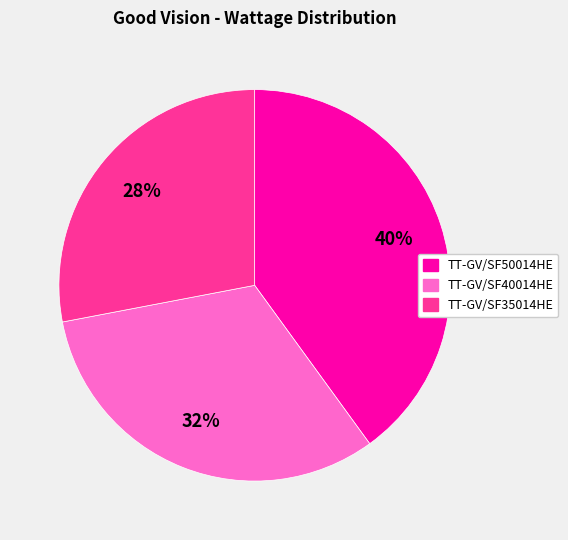

Count the number of slices in the pie.

3